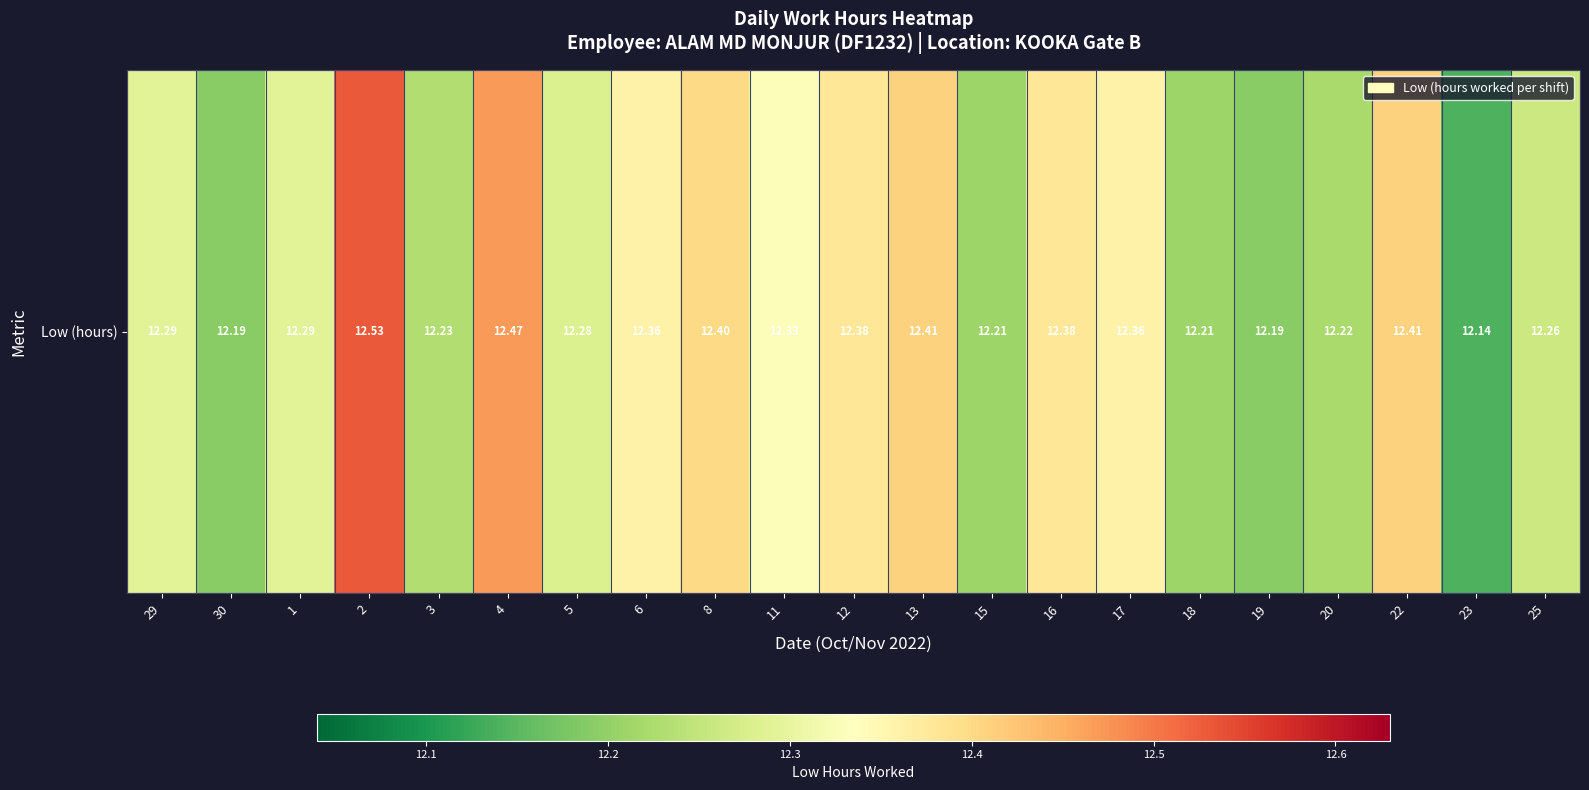

Reading left to right, what are all the values shown in this chart?

29=12.3	30=12.2	1=12.3	2=12.5	3=12.2	4=12.5	5=12.3	6=12.4	8=12.4	11=12.3	12=12.4	13=12.4	15=12.2	16=12.4	17=12.4	18=12.2	19=12.2	20=12.2	22=12.4	23=12.1	25=12.3